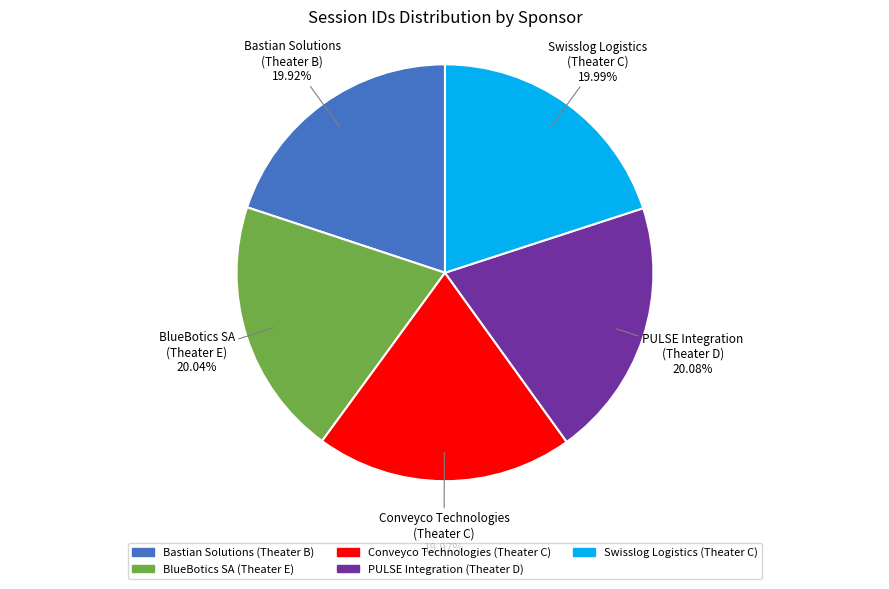

Do PULSE Integration (Theater D) and Bastian Solutions (Theater B) together represent more than half of the pie?

No